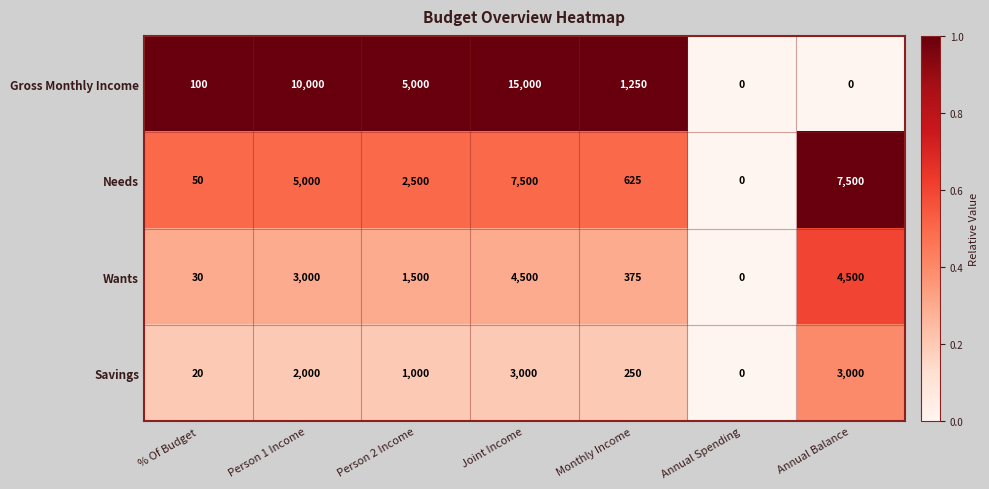

Which series has the widest spread of values?

Gross Monthly Income